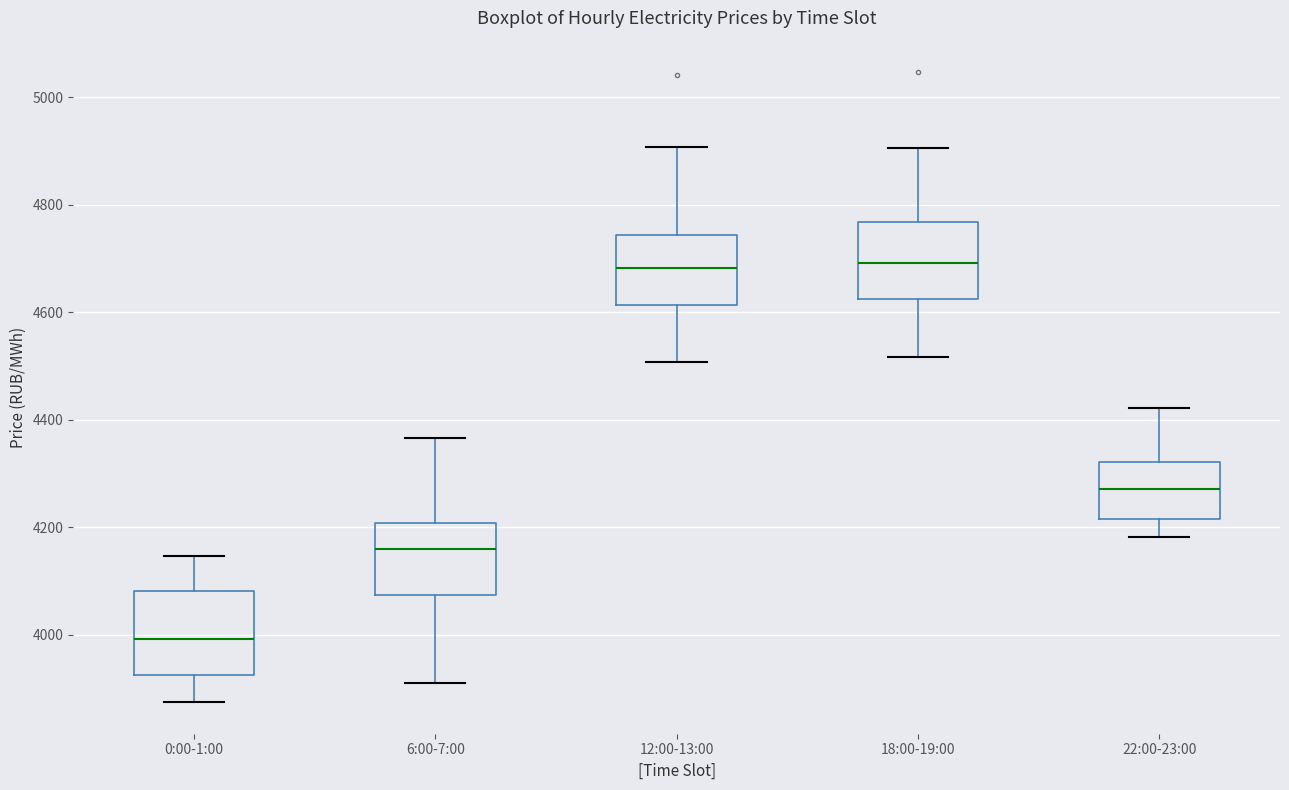

Where is the upper edge of the box for 22:00-23:00 on the y-axis? The values are not printed on the chart, so give them approximately, as read against the axis.

4320